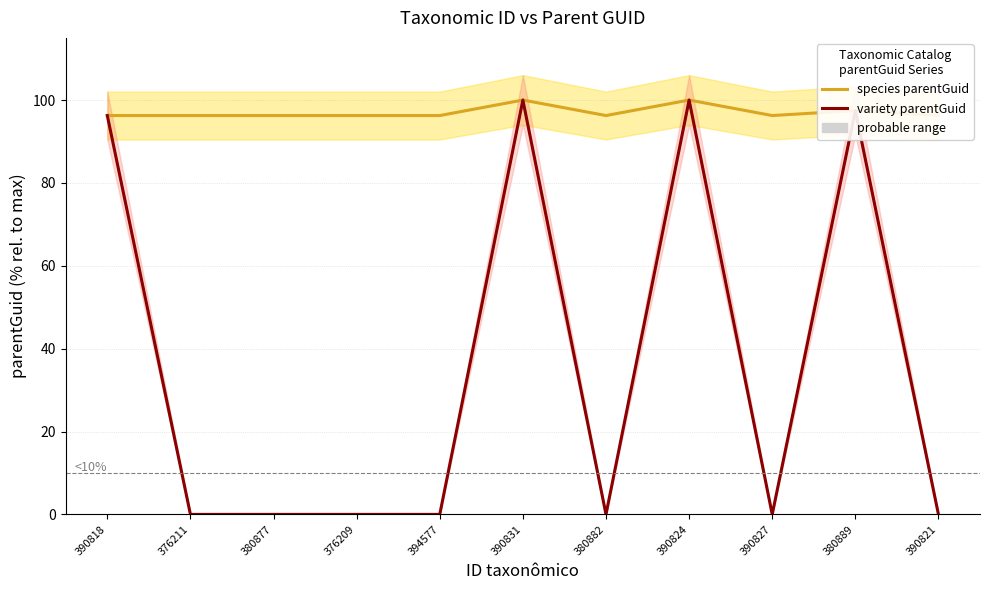

Count the number of categories in the chart.

11